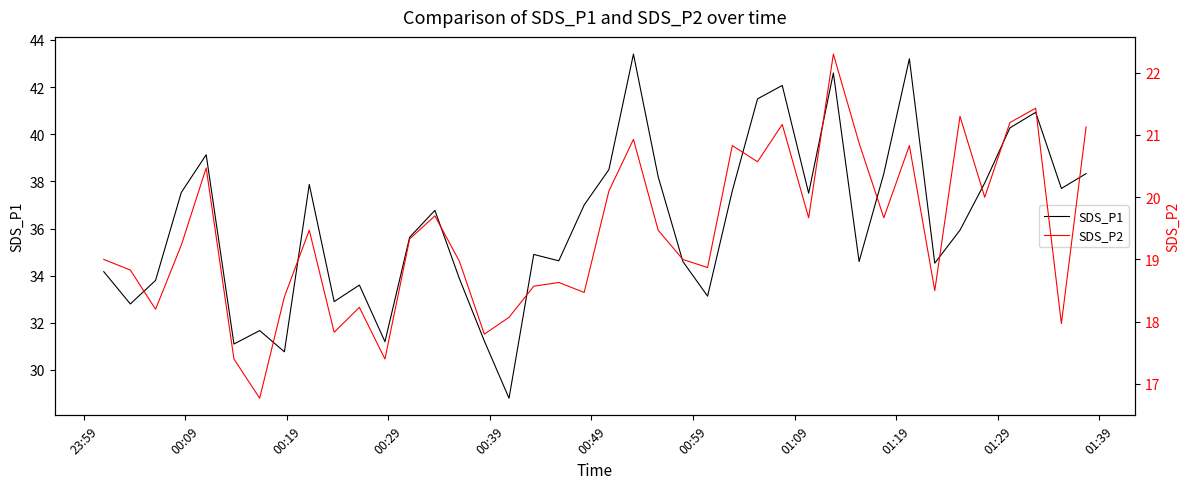

Is this an area chart (filled region under the line)?

No